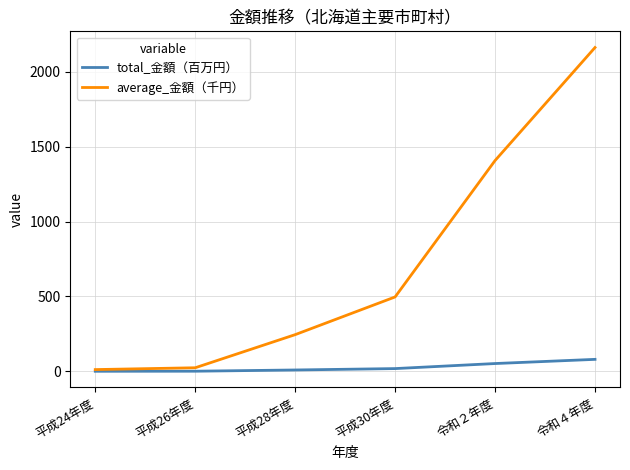

The value of average_金額（千円） at 平成28年度 is 342.6. True or false?

False